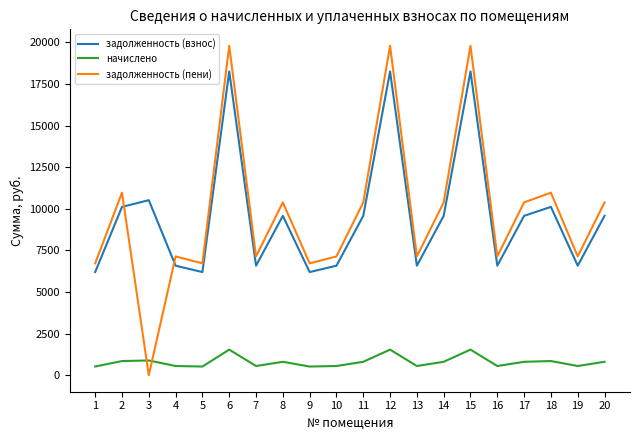

Between 9 and 11, which series saw the biggest shift?

задолженность (пени)